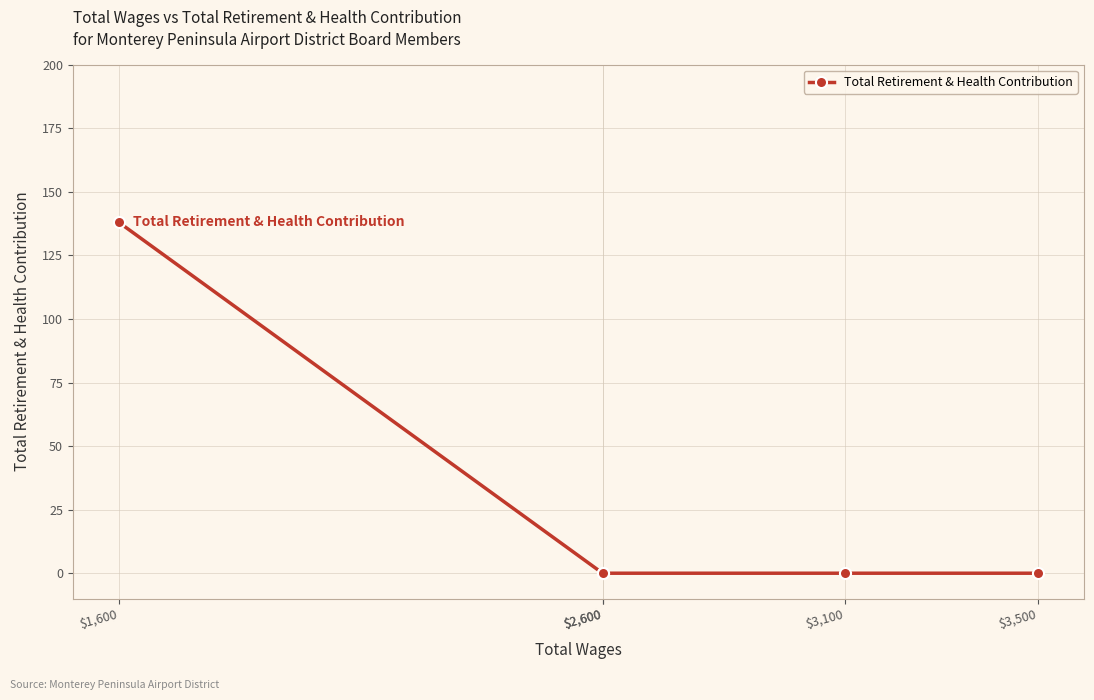

Count the number of values greater than 0.

1